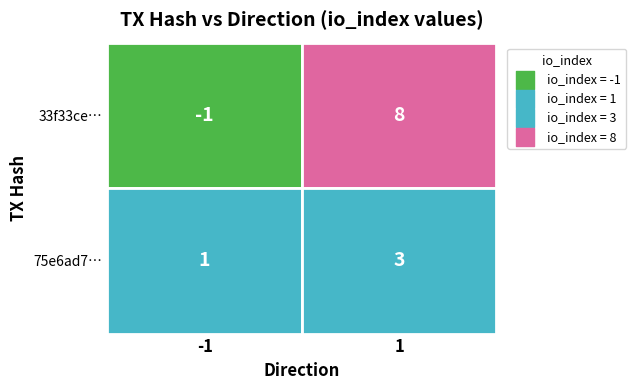

At which label does 33f33ce02c063fc7b6c176a4f59ee4652215d8b reach its peak?

1